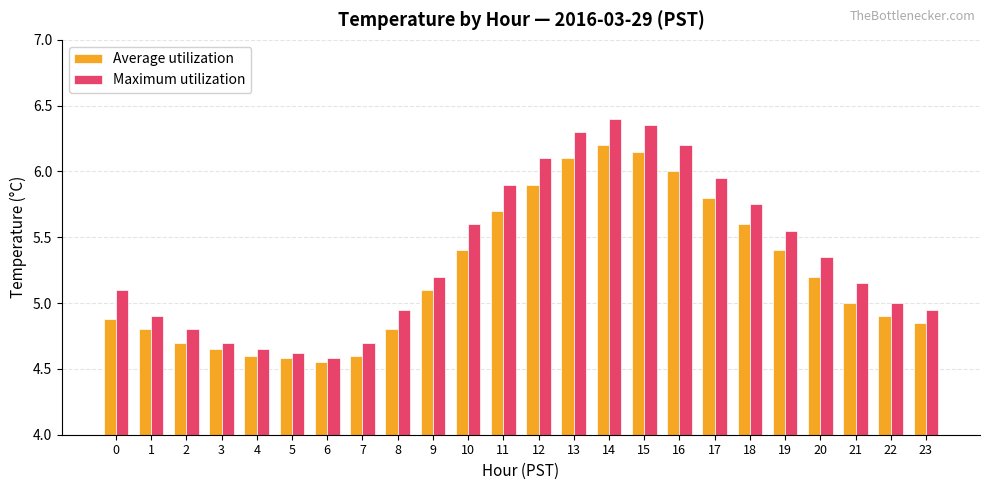

At which label is Maximum utilization closest to 5?

22